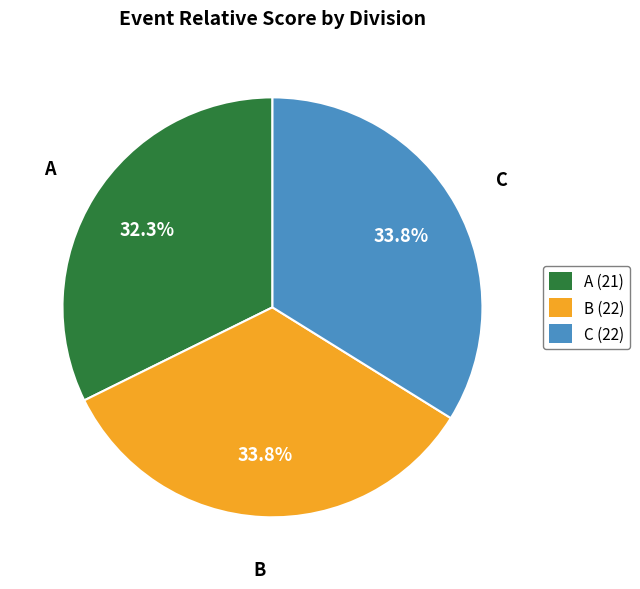

Does any single category account for the majority?

No